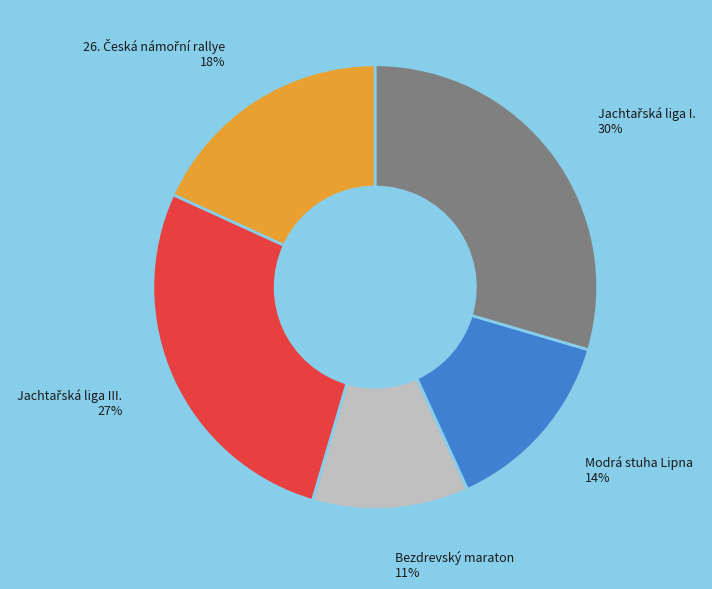

To the nearest percent, what is the average slice percentage?

20%